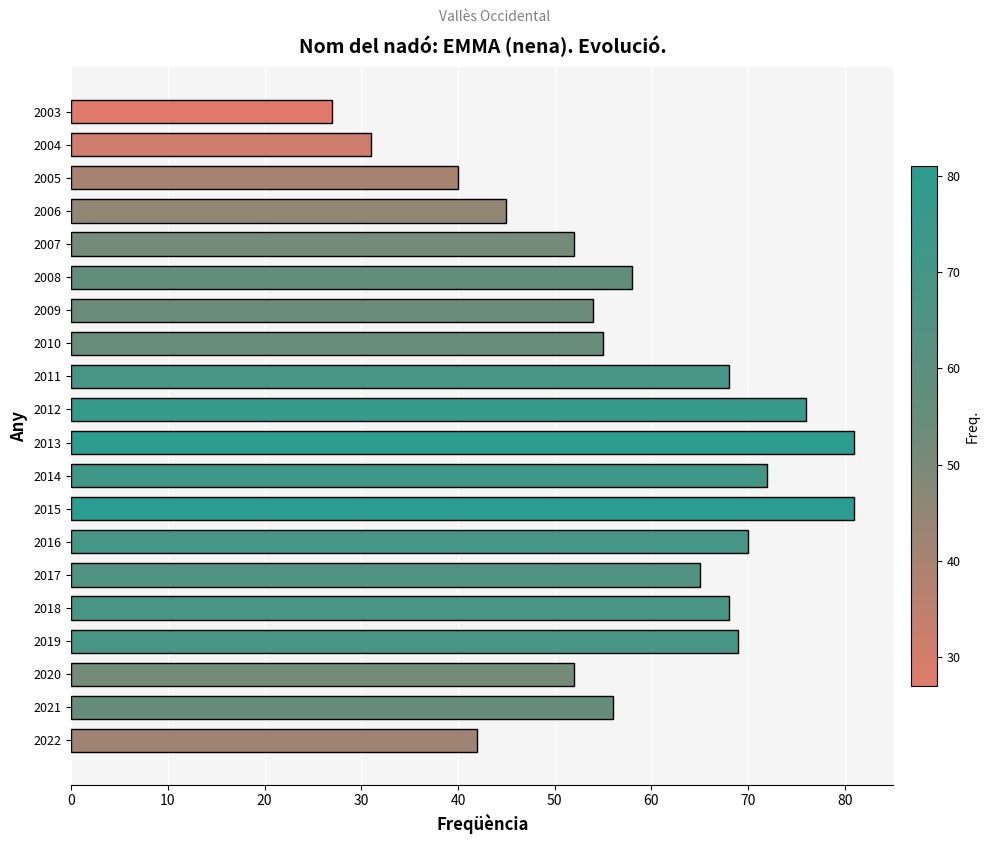

Are the bars horizontal?

Yes